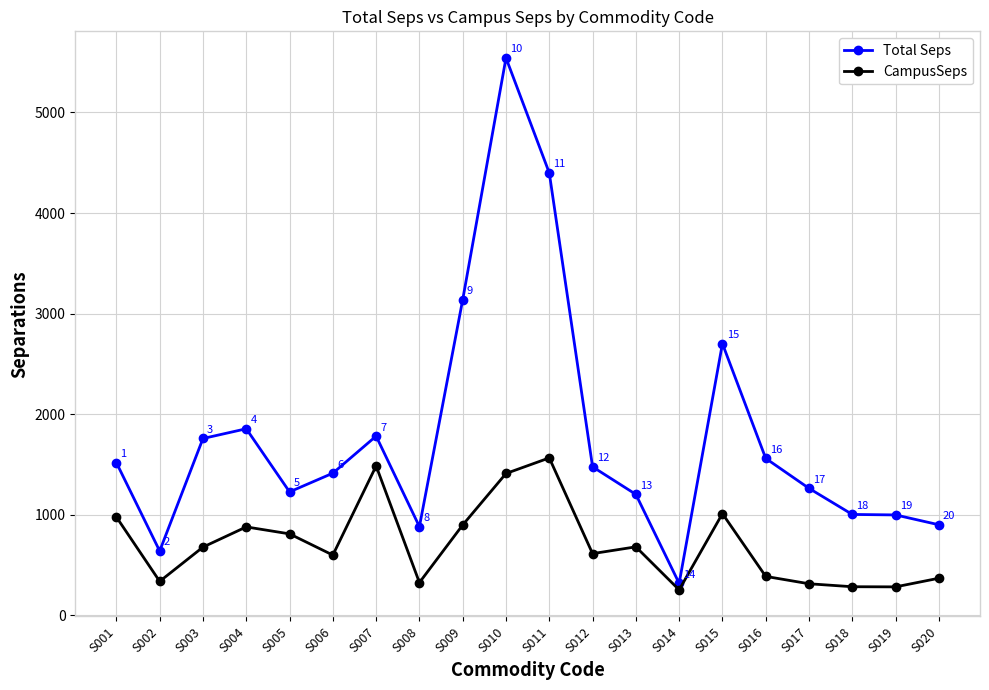

True or false: CampusSeps and Total Seps intersect in this chart.

False